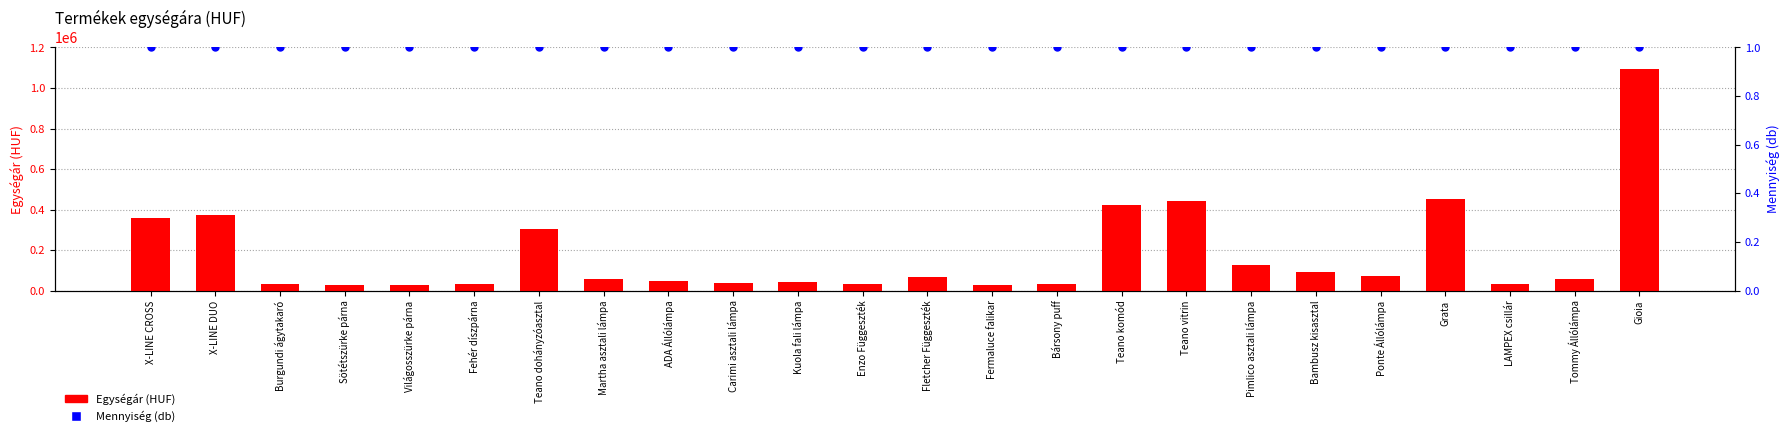

Which series contains the highest Y value?

Egységár (HUF)